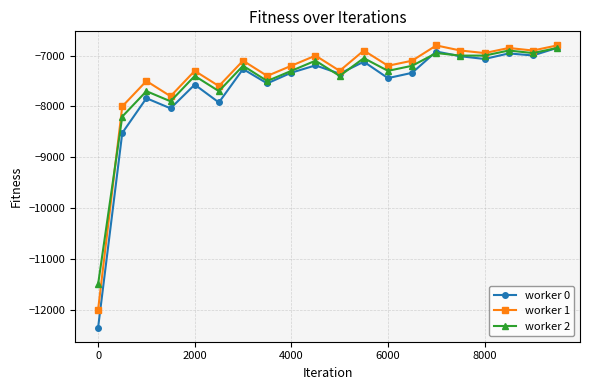

True or false: worker 0 has more than 0 points higher than both neighbors.

True